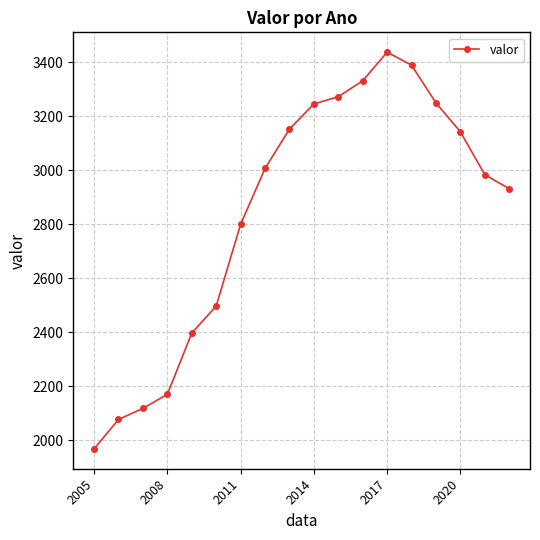

What is the minimum value shown in the chart?

1968